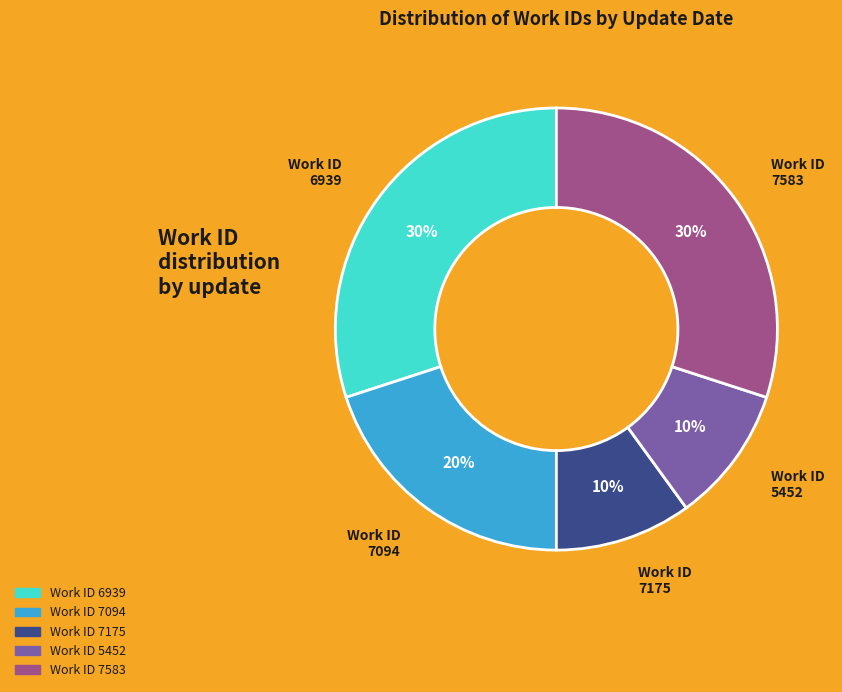

To the nearest percent, what is the average slice percentage?

20%